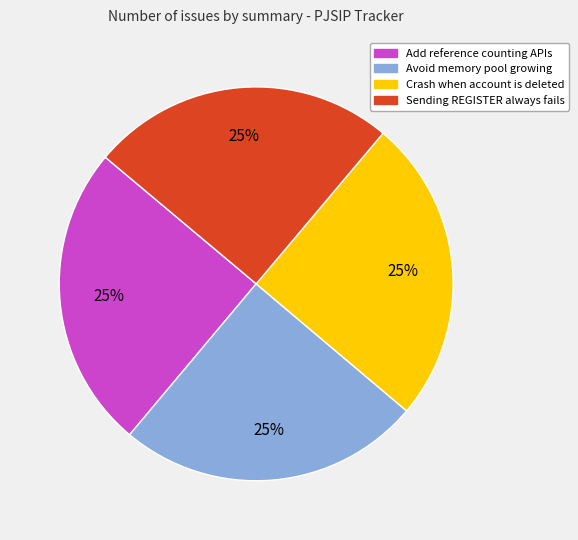

To the nearest percent, what is the combined percentage of Add reference counting APIs and Avoid memory pool growing?

50%